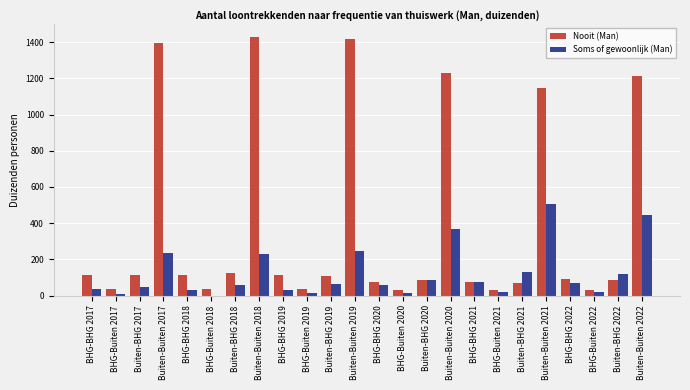

Is the value of Soms of gewoonlijk (Man) at BHG-Buiten 2022 greater than the value of Nooit (Man) at Buiten-BHG 2019?

No